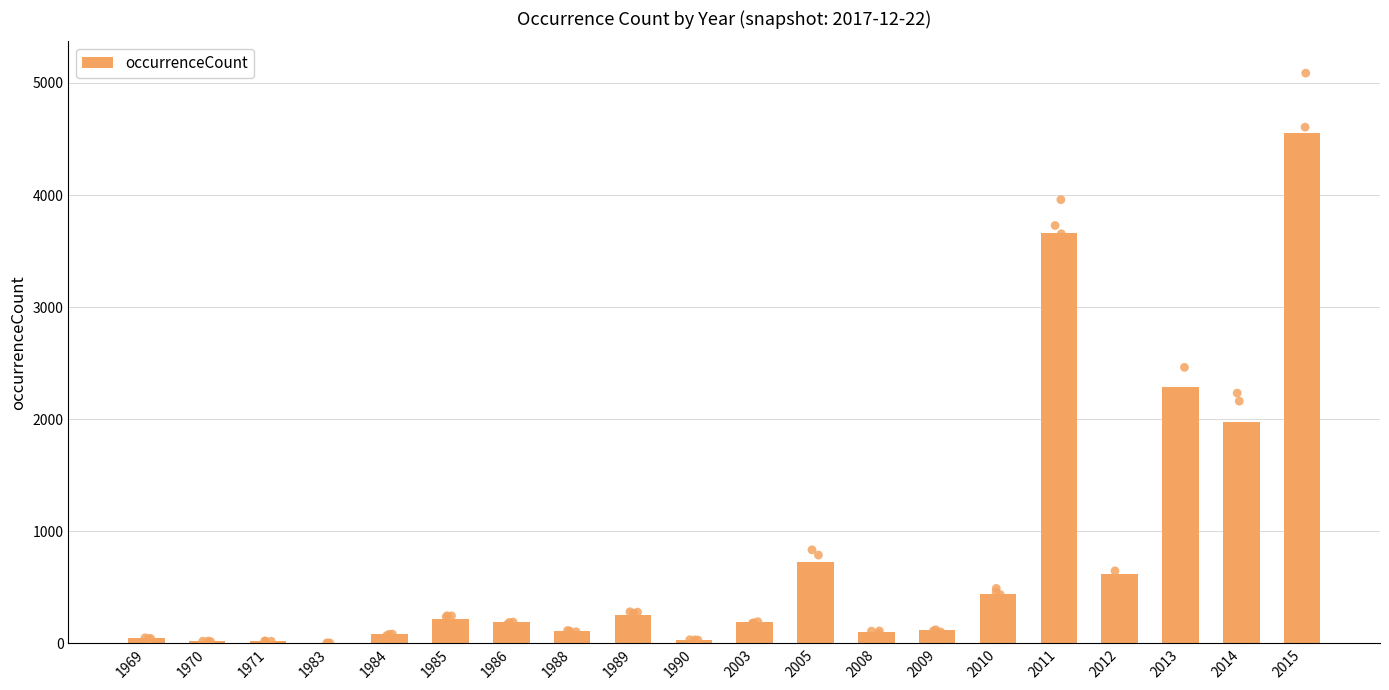

Which has a higher value, 2014 or 1986?

2014